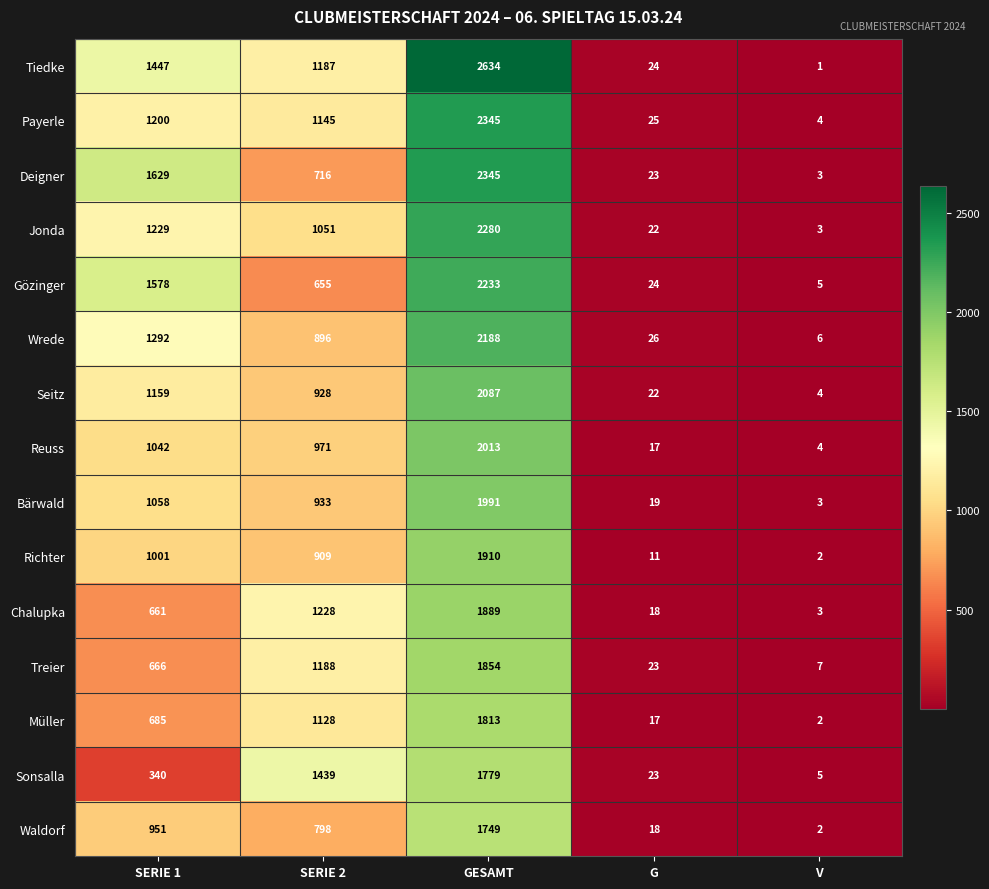

What is the difference between the Treier values at V and G?

16